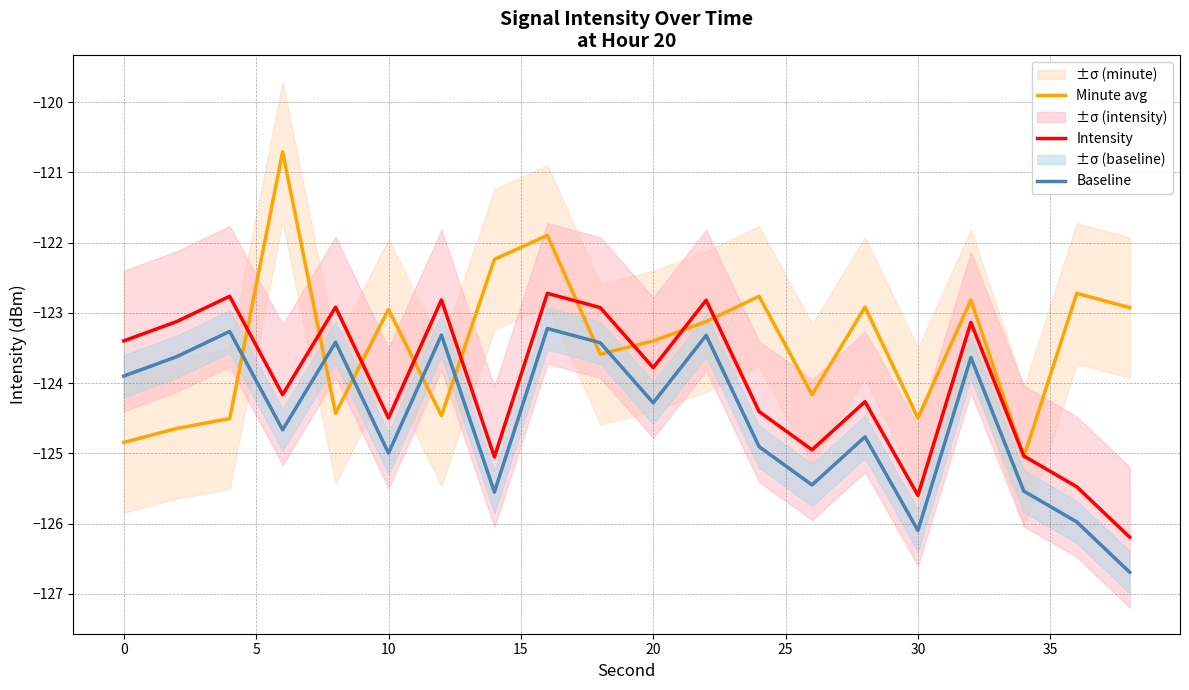

The value of Minute avg at 10 is -32.6. True or false?

False